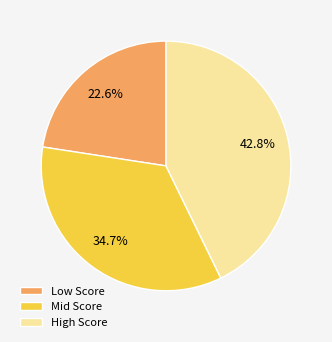

Which category has the biggest portion of the pie?

High Score